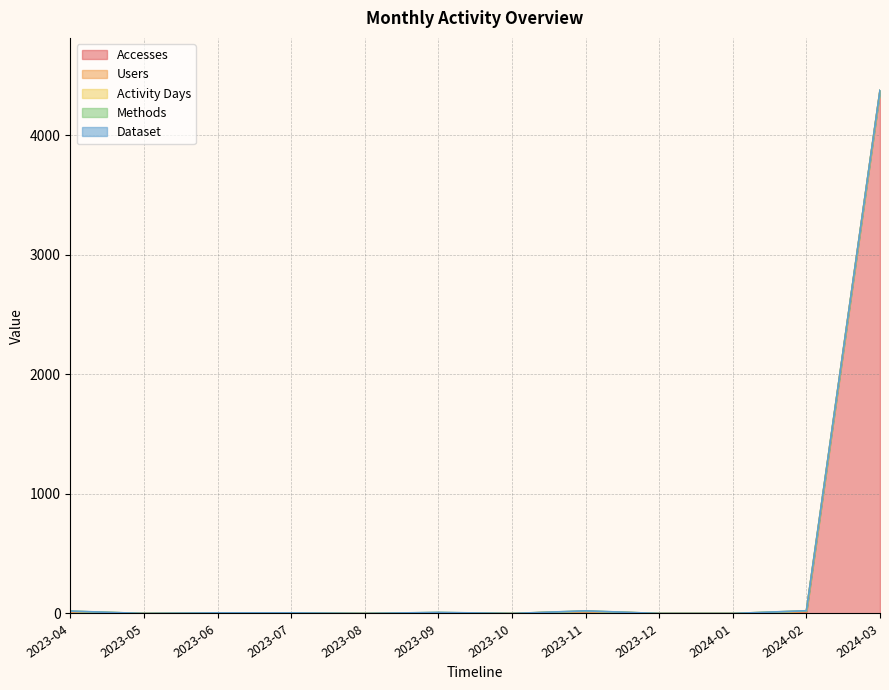

At how many categories does at least one series exceed 2638?

1